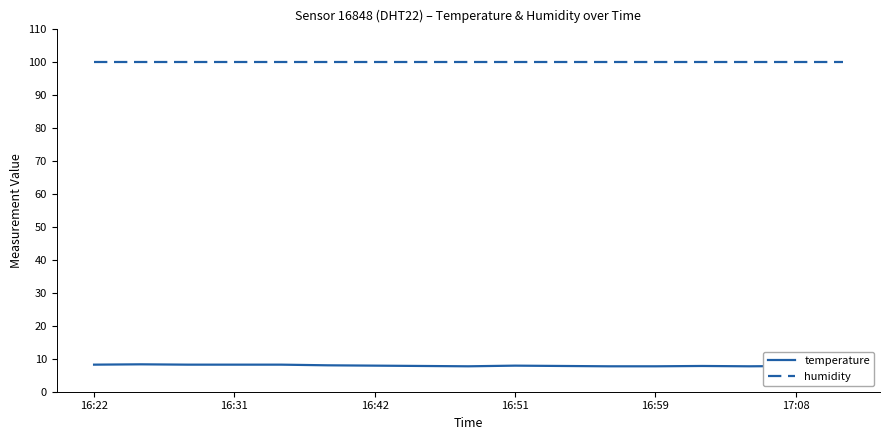

True or false: temperature and humidity intersect in this chart.

False